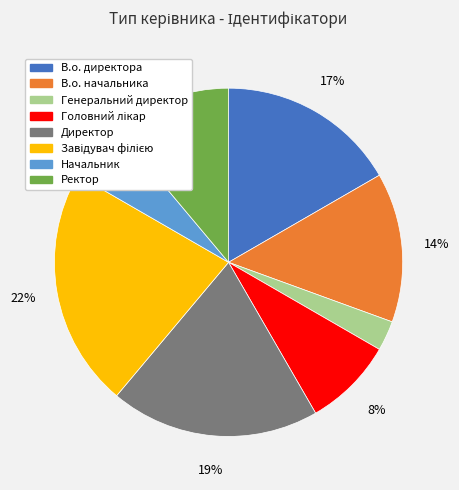

Is it true that Генеральний директор is 3% of the pie?

True